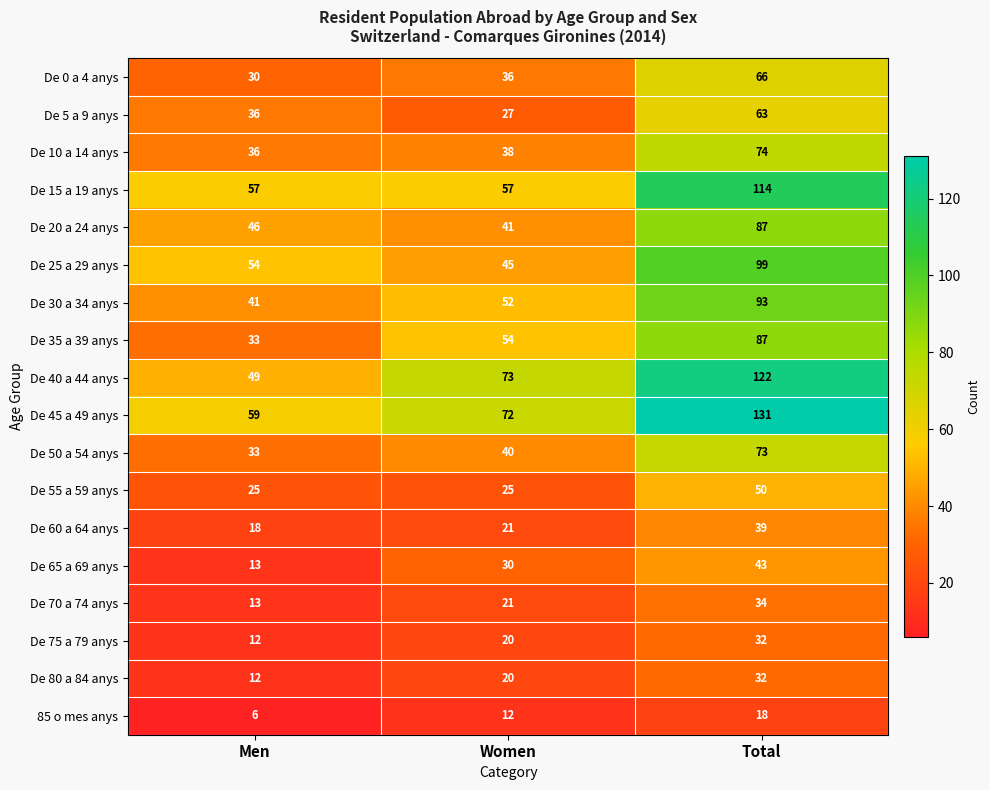

Rank the categories by De 50 a 54 anys value from lowest to highest.

Men, Women, Total